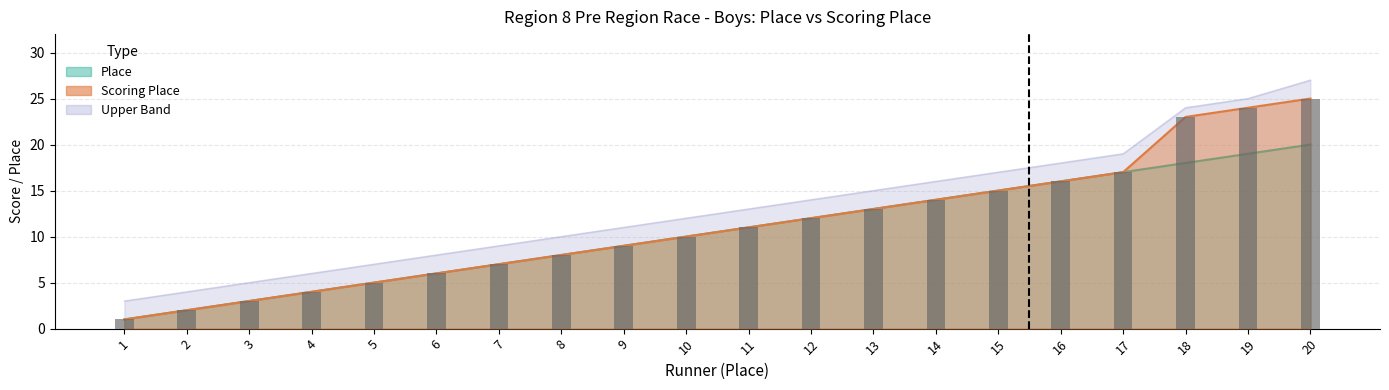

What is the value of the Place bar at the 2nd from the left?

2